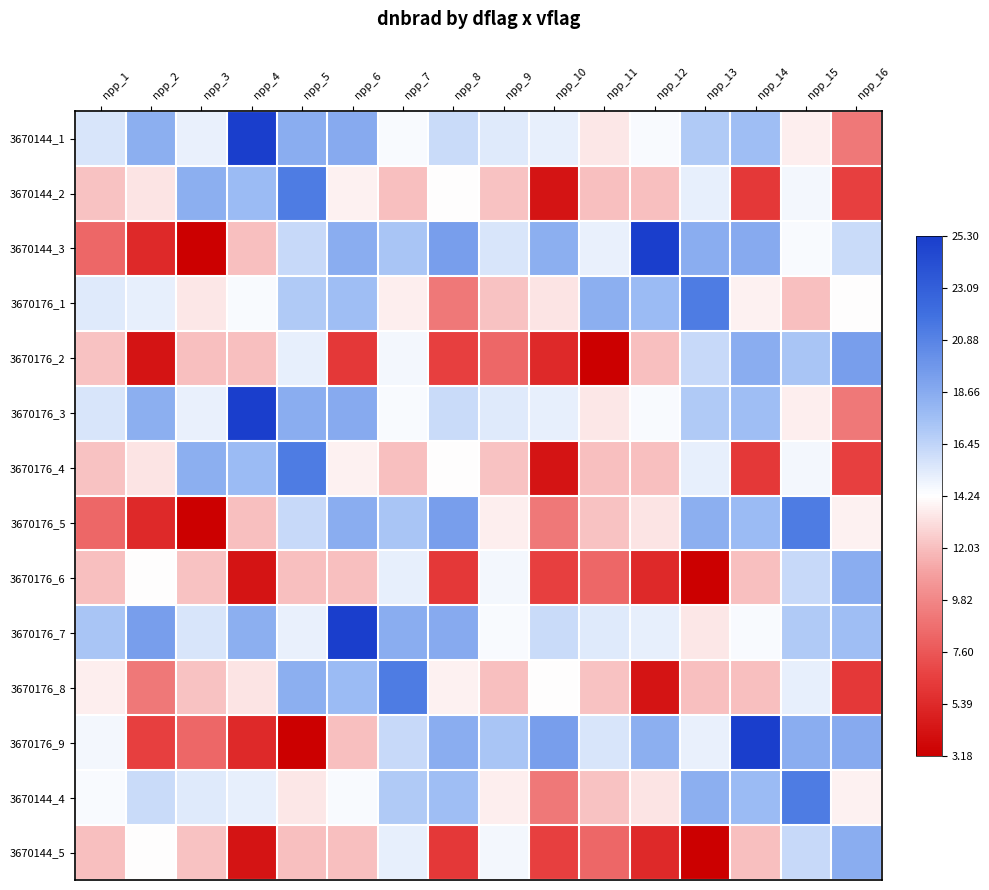

Count the number of data series in this chart.

14